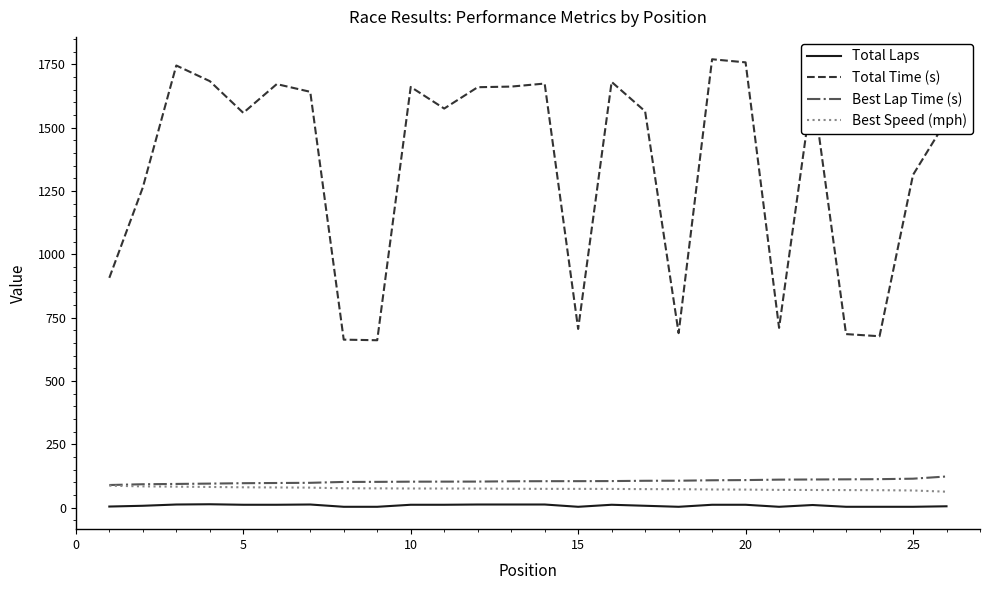

Is this an area chart (filled region under the line)?

No